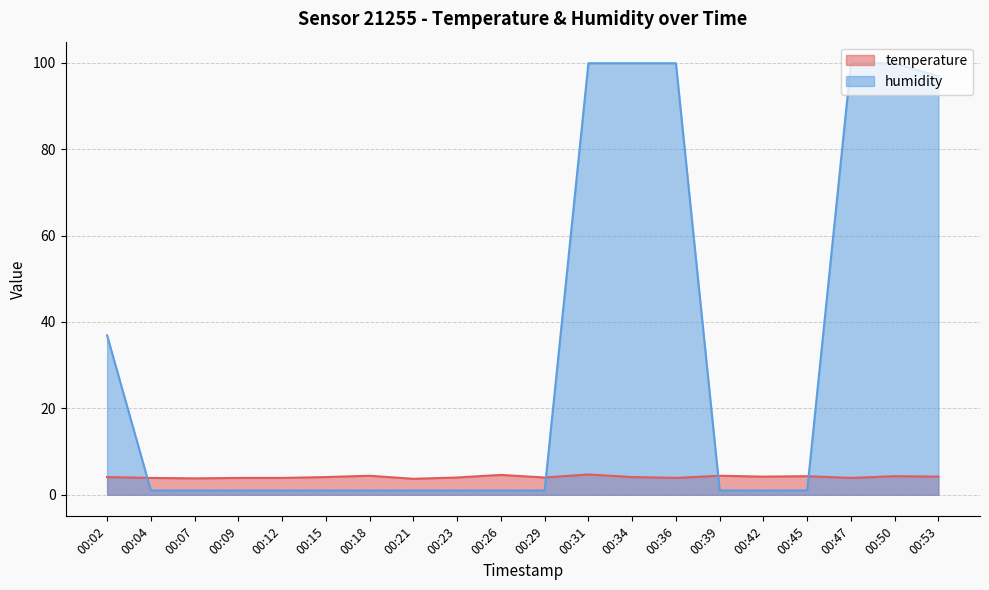

True or false: temperature and humidity cross at least once.

True